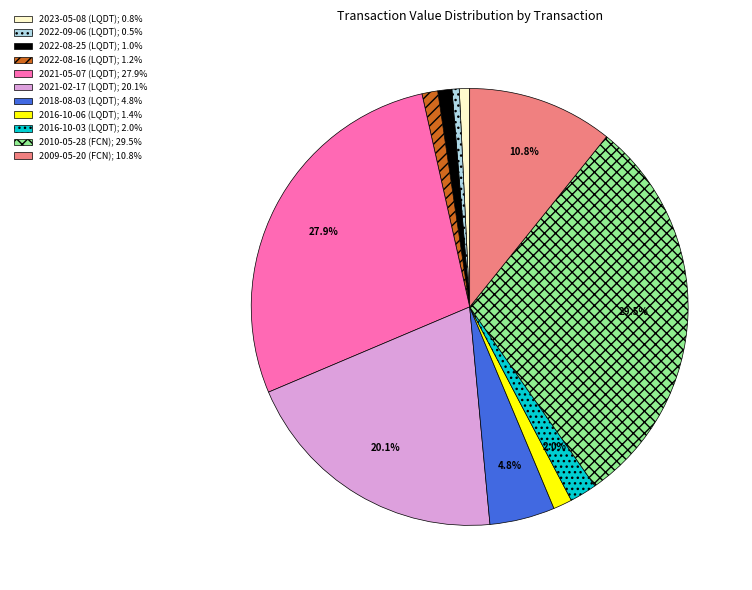

What percentage is the 2021-05-07 (LQDT) slice, to the nearest percent?

28%